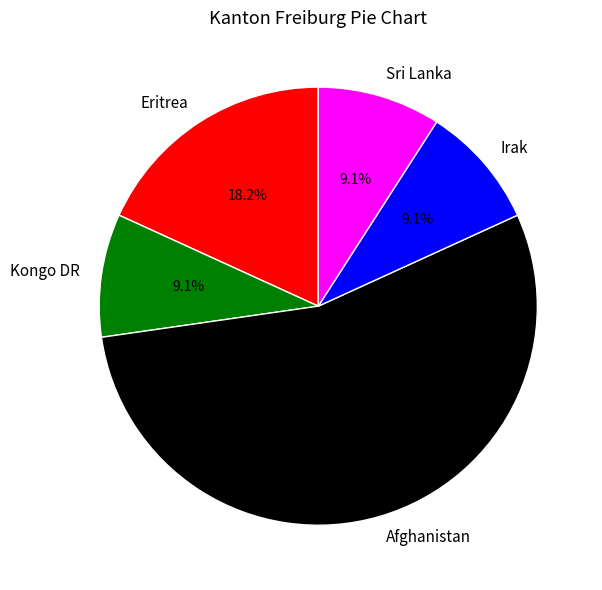

Which category has the biggest portion of the pie?

Afghanistan